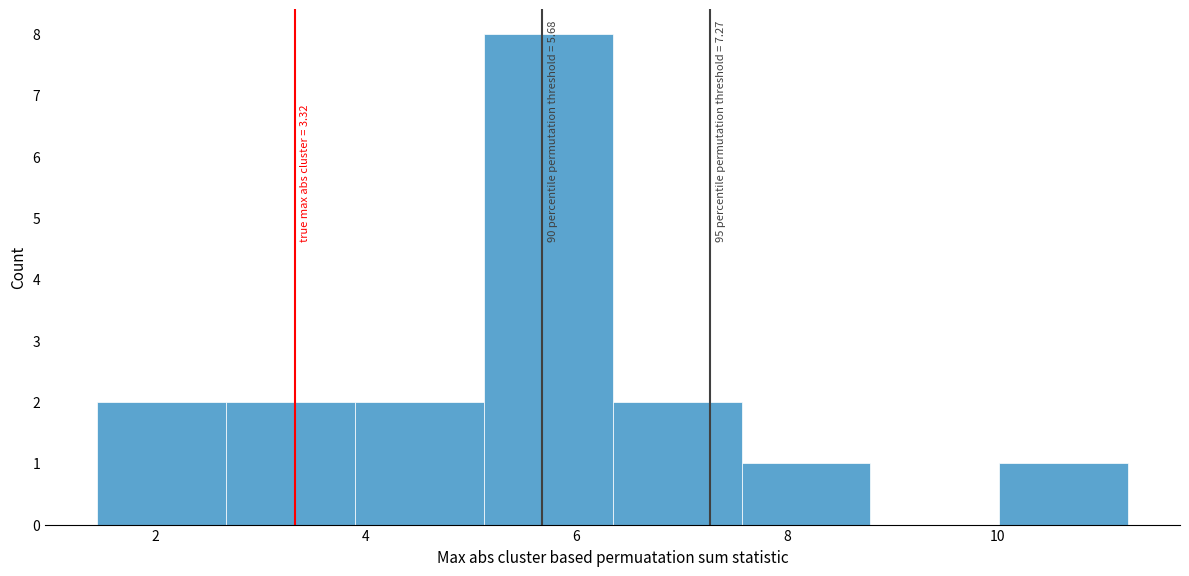

Over which range of the x-axis is the bar tallest?

5.2 to 6.4